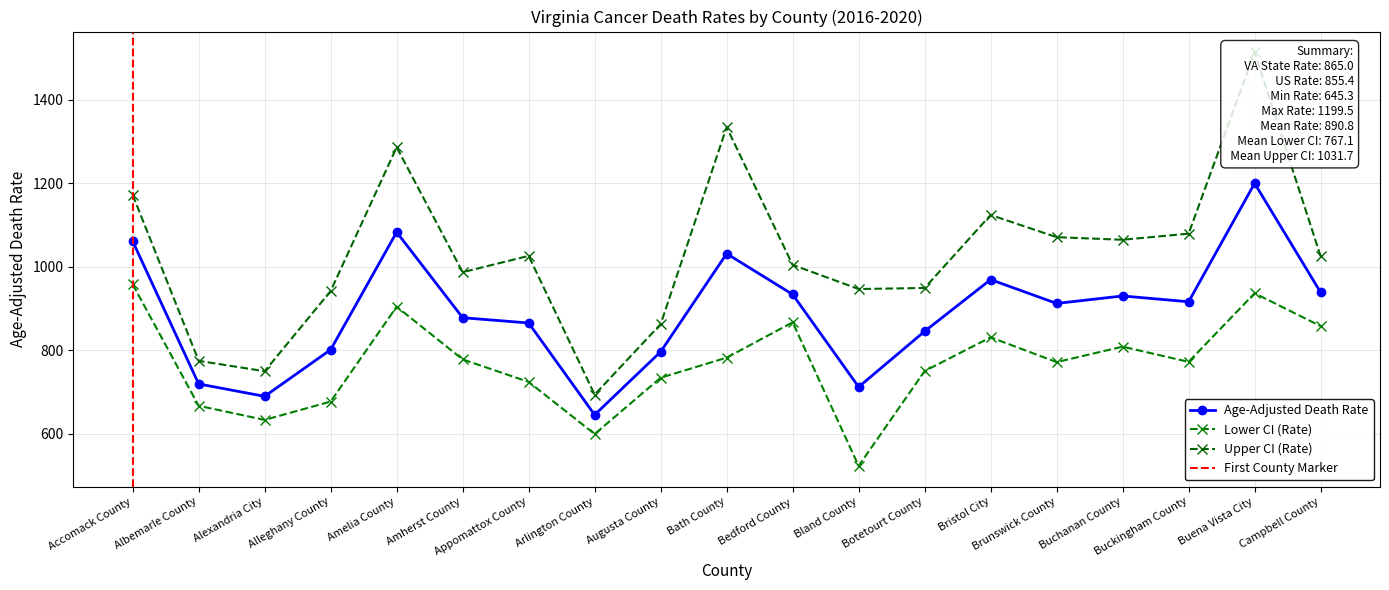

Is it true that Lower CI (Rate) equals 1090.7 at Alexandria City?

False